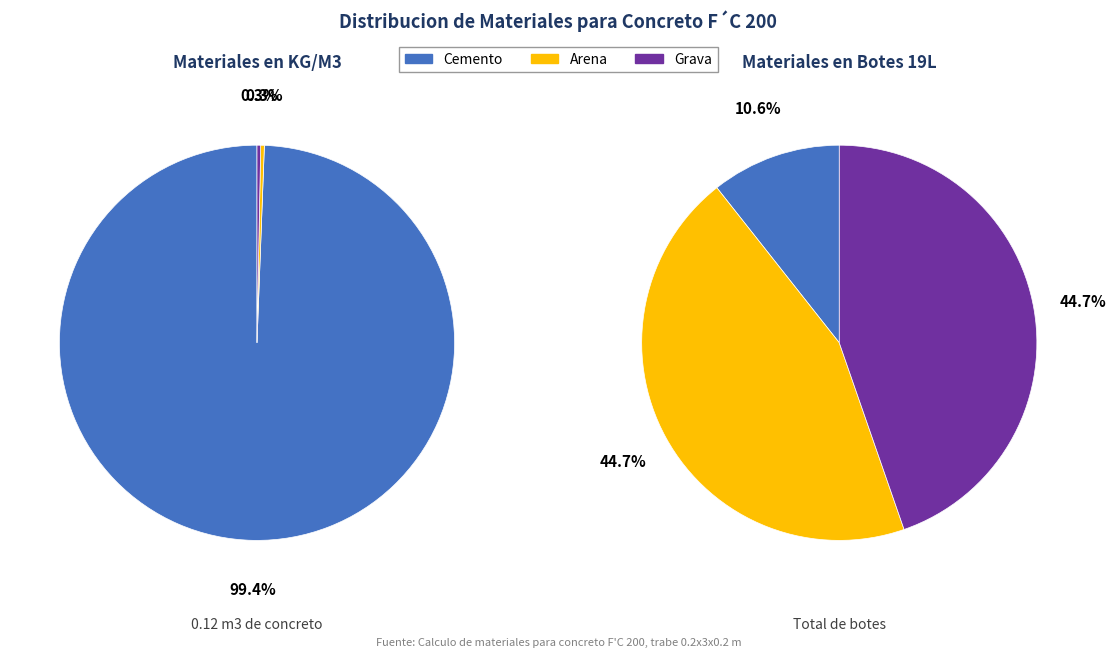

Which slice represents more than half of the pie?

Cemento